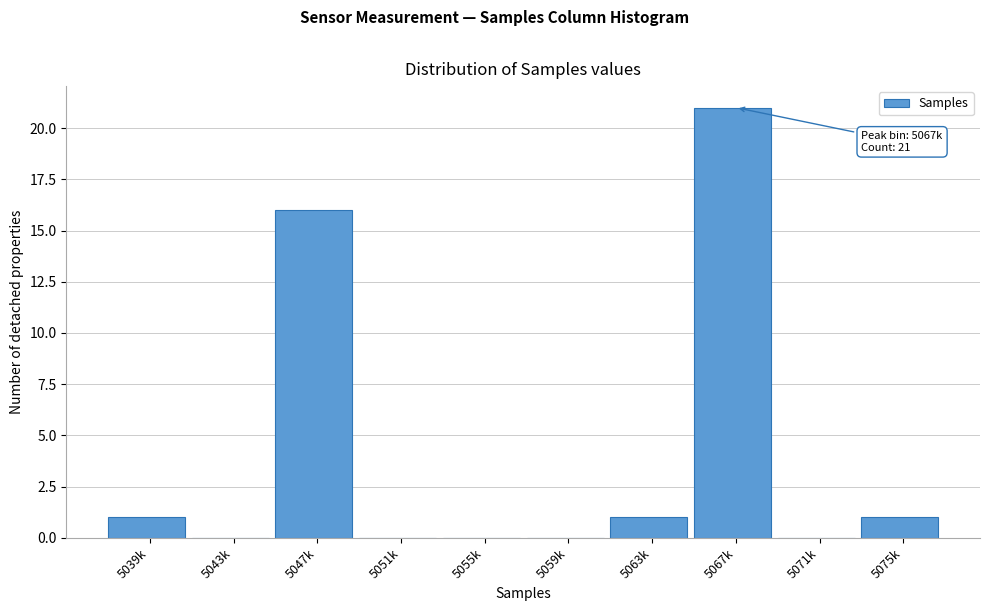

Reading left to right, extract all data points from this chart.

5039k=1	5043k=0	5047k=16	5051k=0	5055k=0	5059k=0	5063k=1	5067k=21	5071k=0	5075k=1